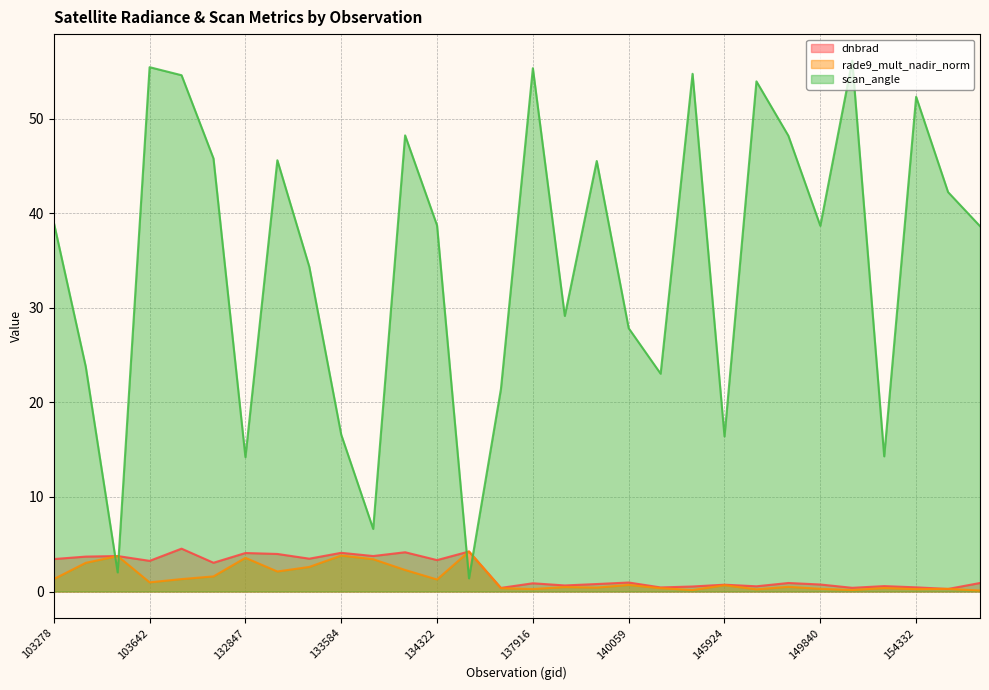

Is the value of rade9_mult_nadir_norm at 103396 greater than the value of dnbrad at 134322?

No